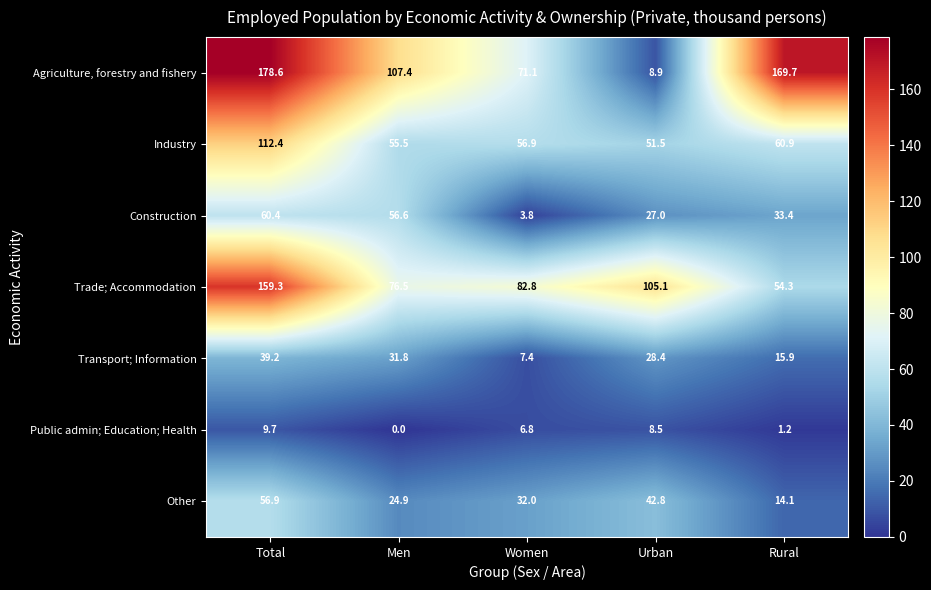

How many data points in Industry are less than 56?

2